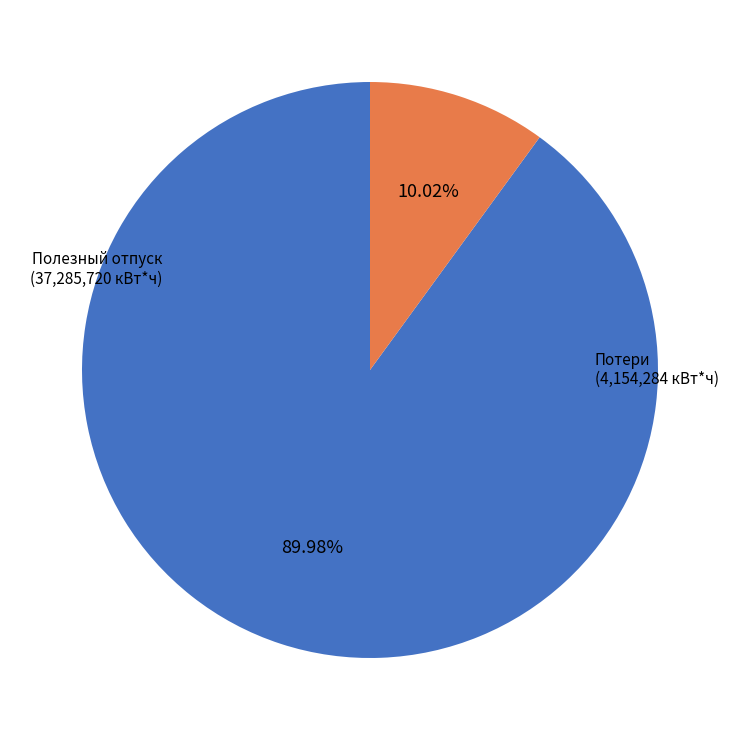

Does any single category account for the majority?

Yes